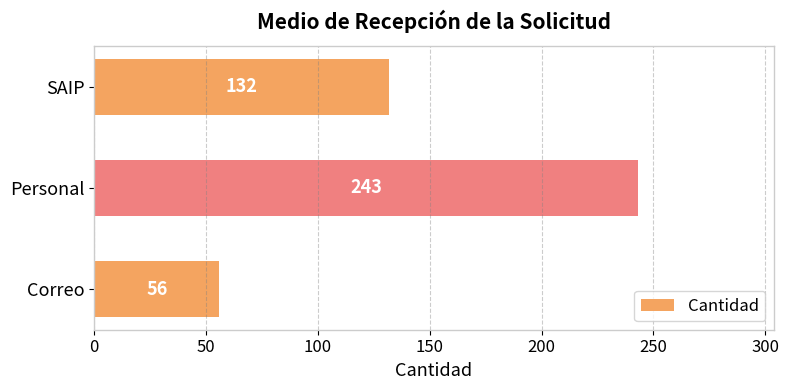

Rank the categories by value from highest to lowest.

Personal, SAIP, Correo